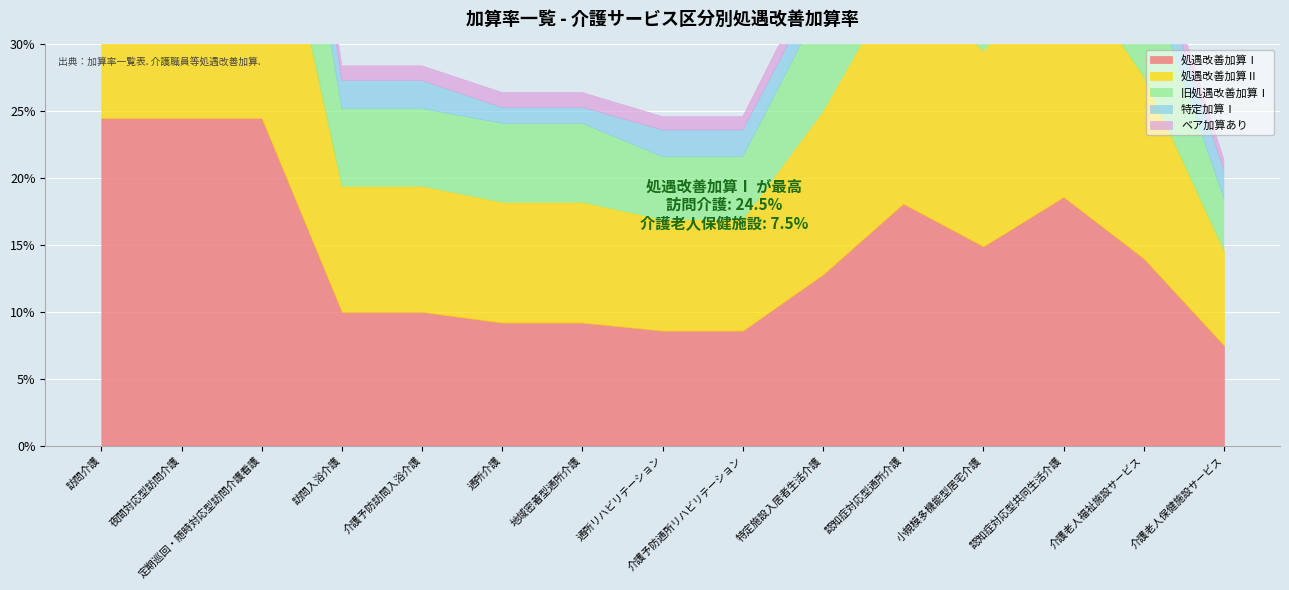

What is the maximum value shown in the chart?

0.2